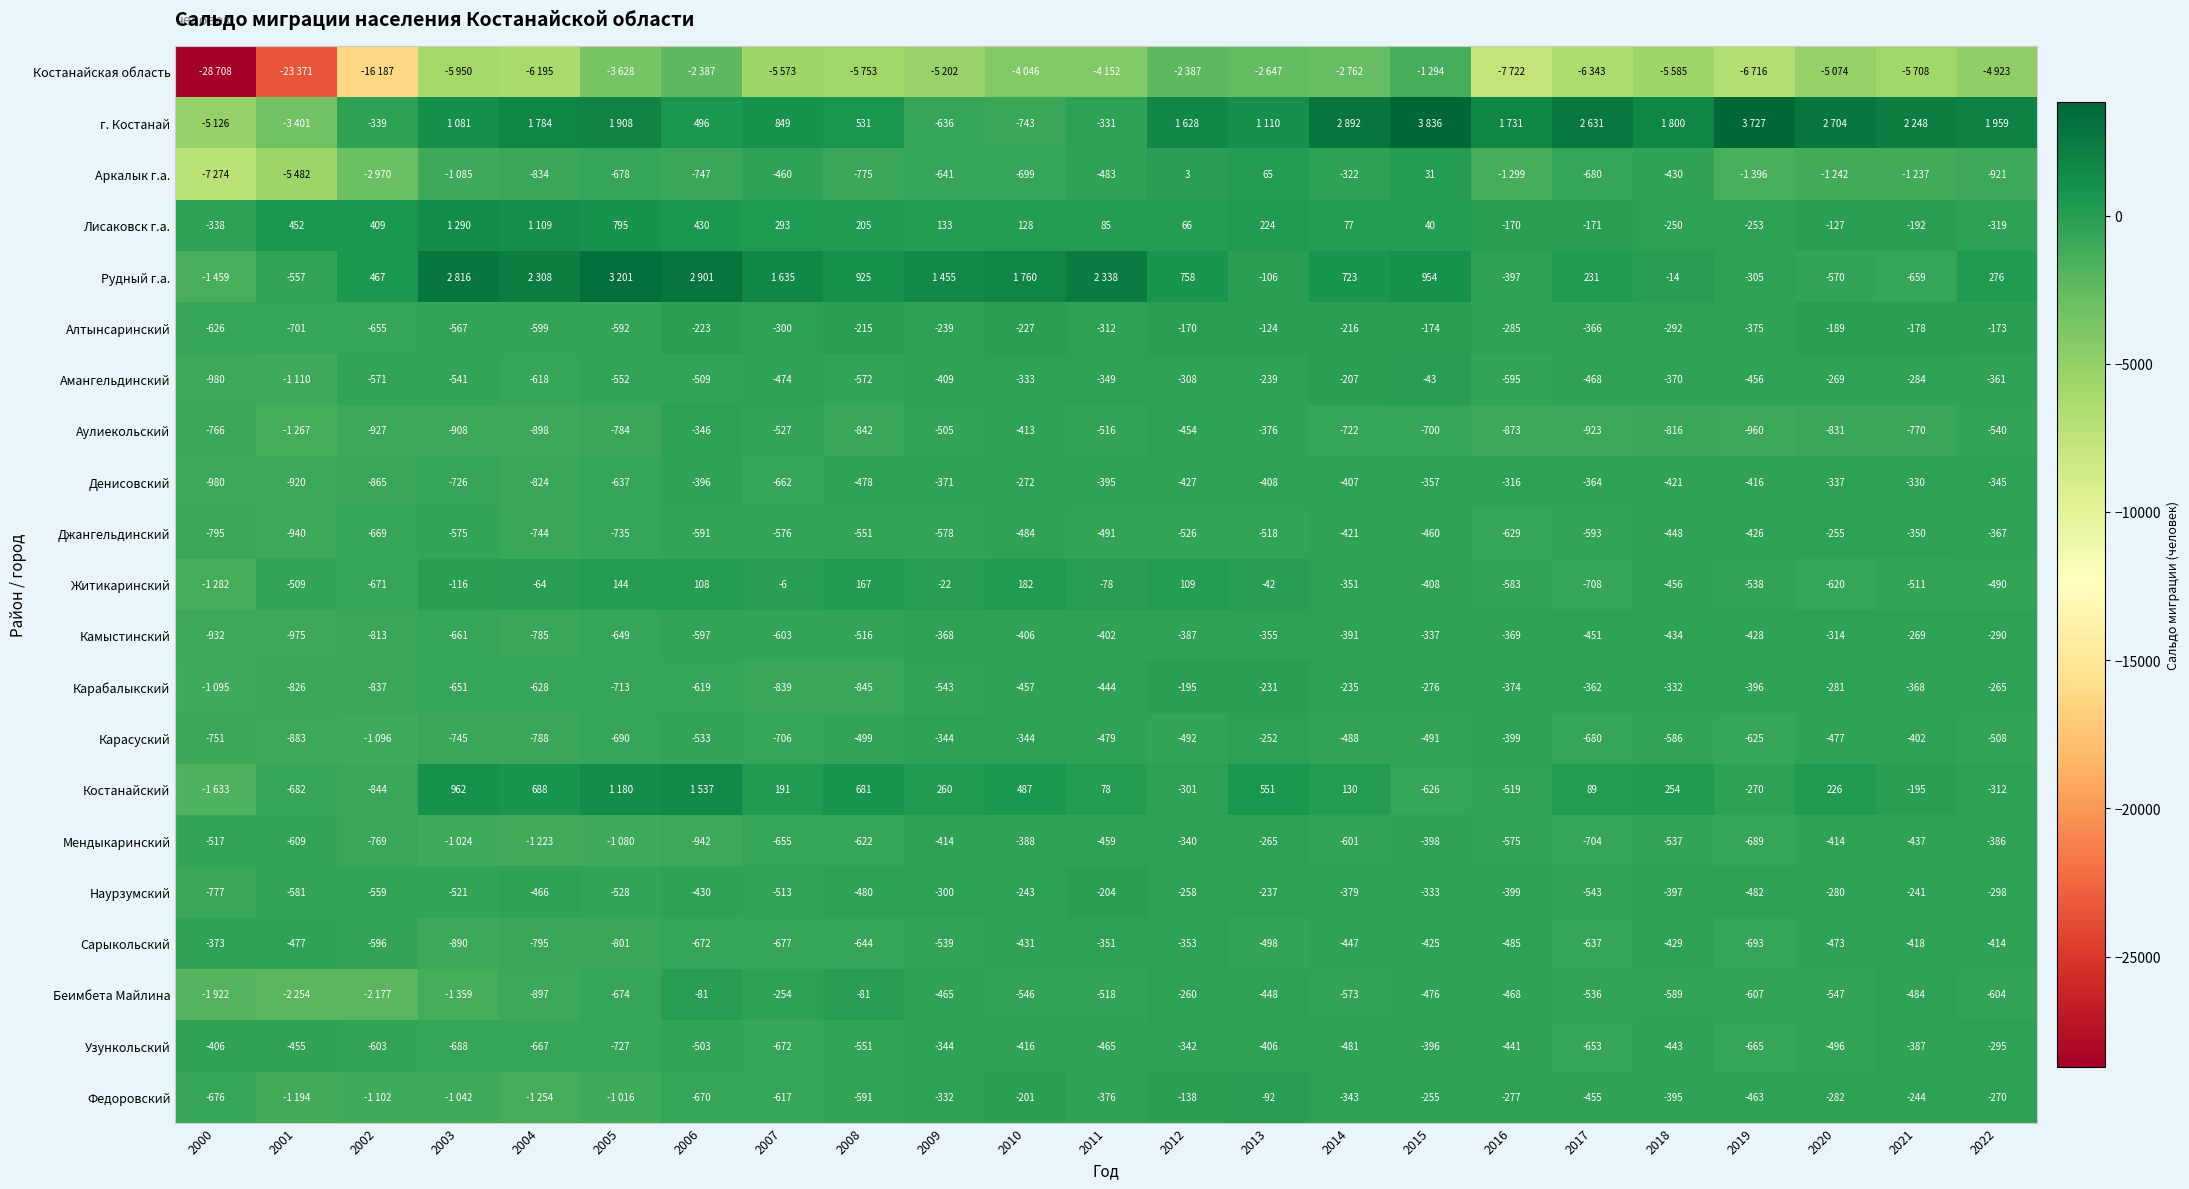

Read the Джангельдинский value at 2010, to the nearest 50.

-500